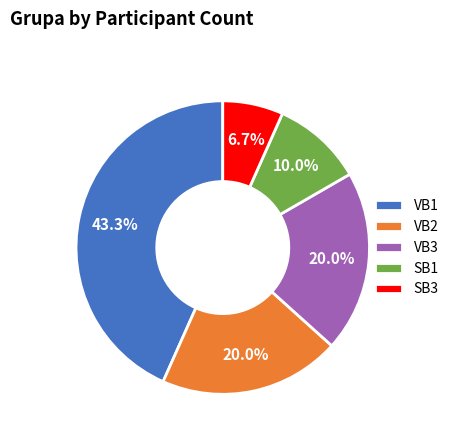

To the nearest percent, what is the difference between the largest and smallest slice percentages?

37%